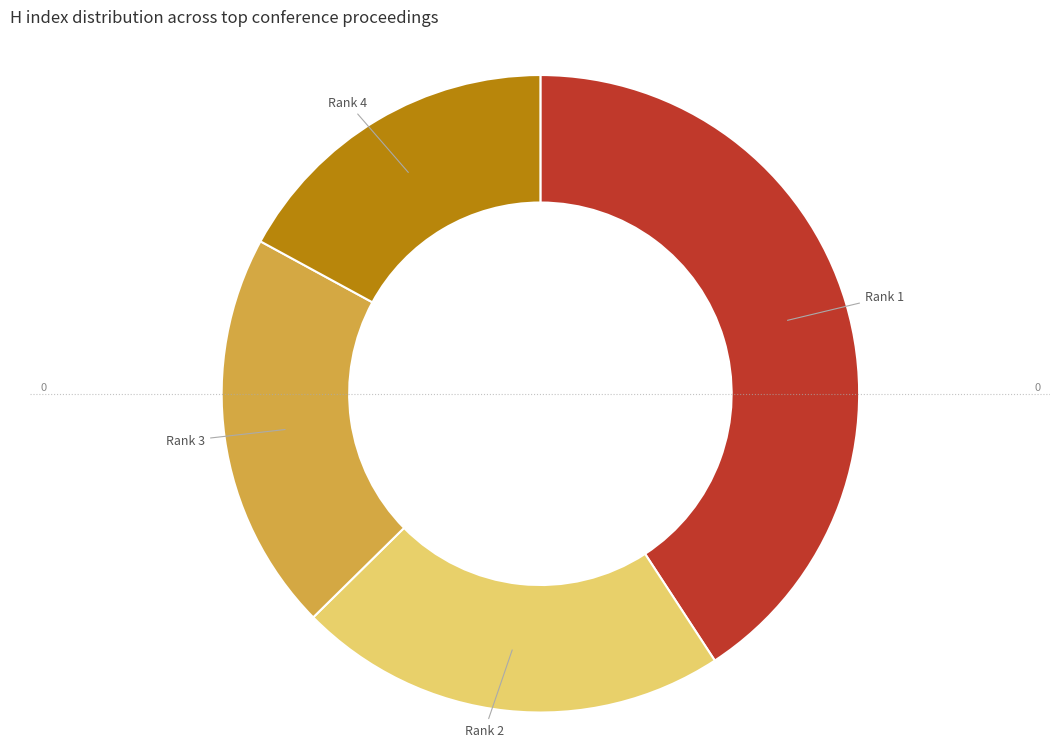

Is Rank 1 the majority of the pie?

No